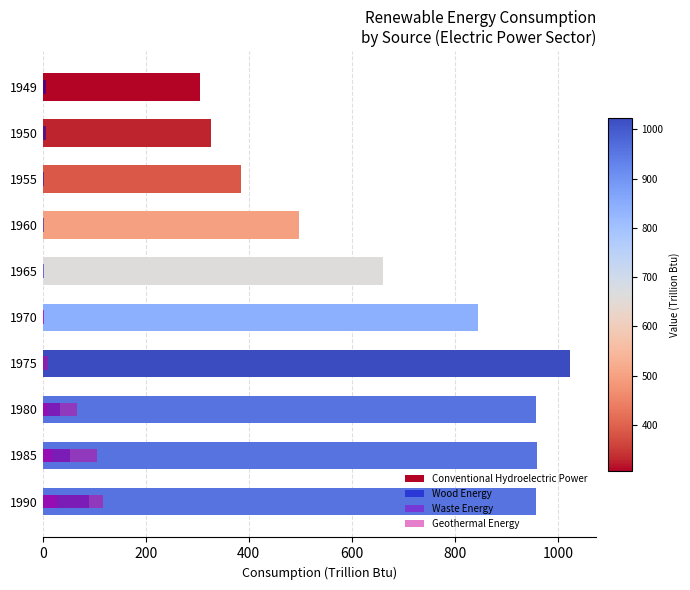

What value does the Conventional Hydroelectric Power series have at 1985?

958.6